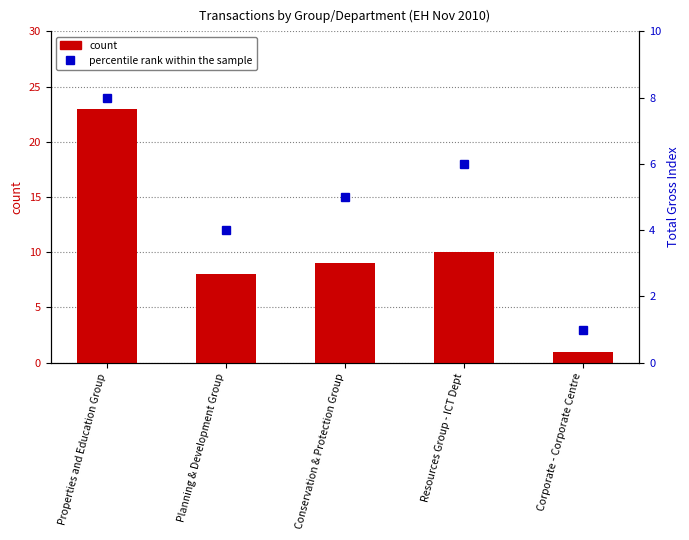

Rank the series by their average value, from lowest to highest.

percentile rank within the sample, count